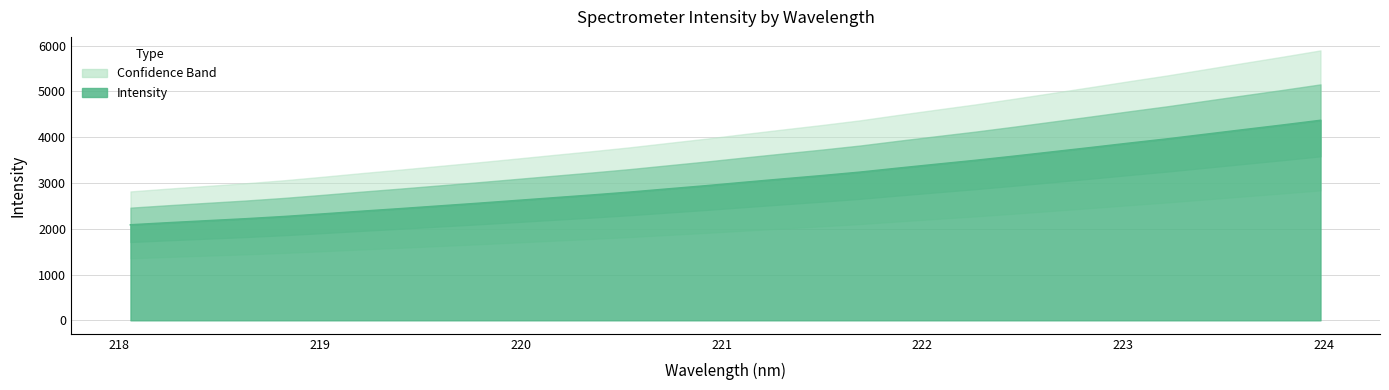

Which category has the highest value across all series?

223.9802